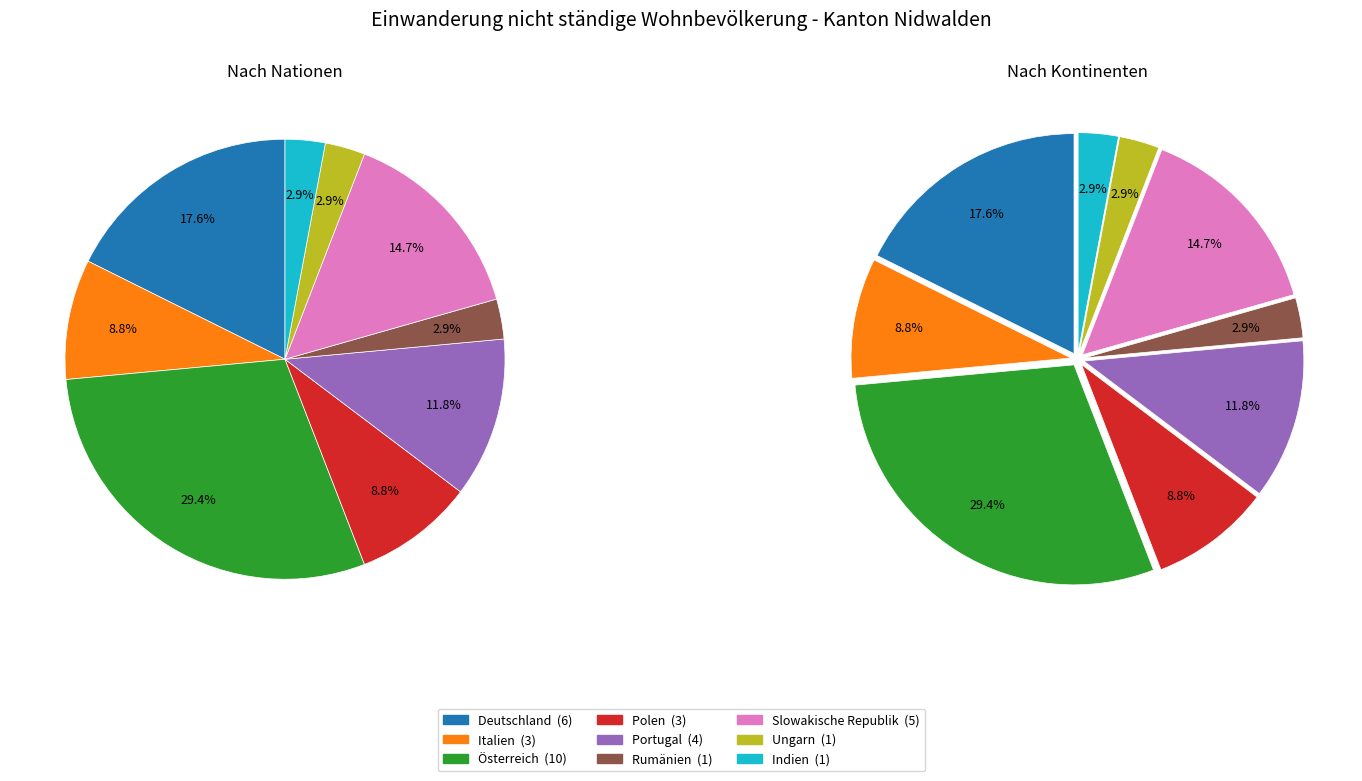

How much of the chart is everything except Portugal?

88.2%